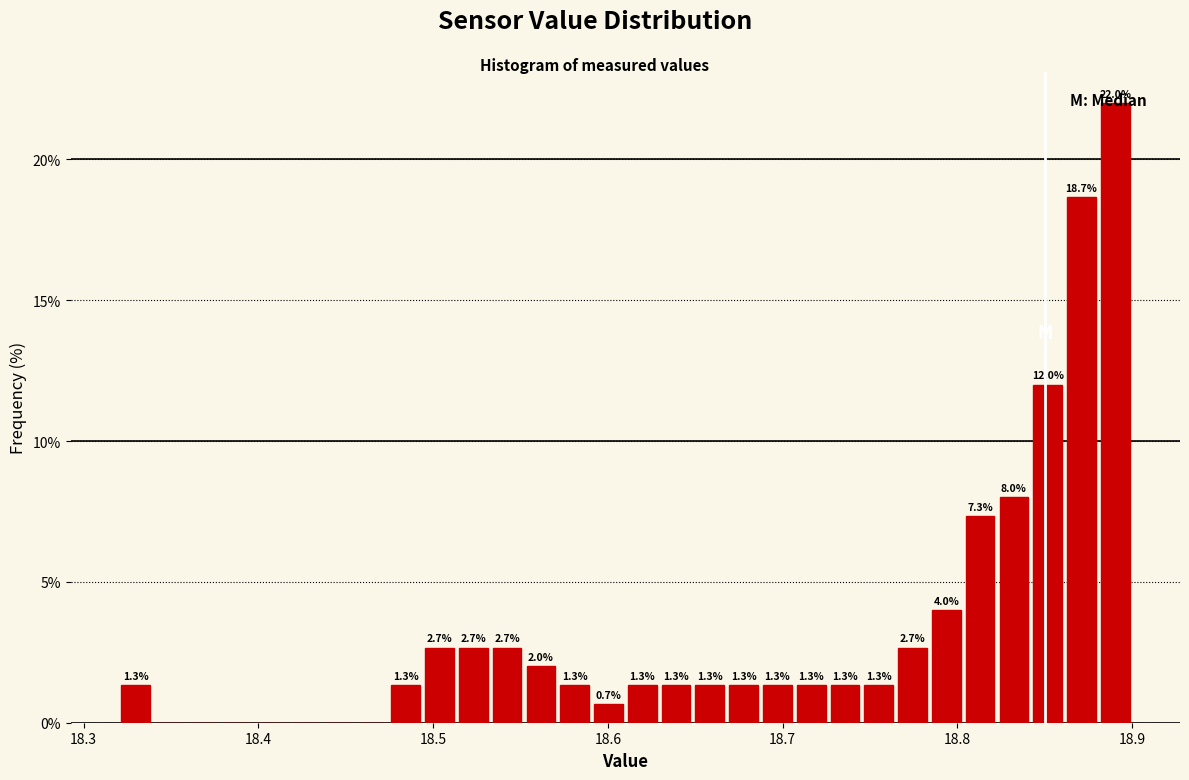

Around what value on the x-axis is the tallest bar? Give the approximate position of its centre, as read against the axis.

18.89